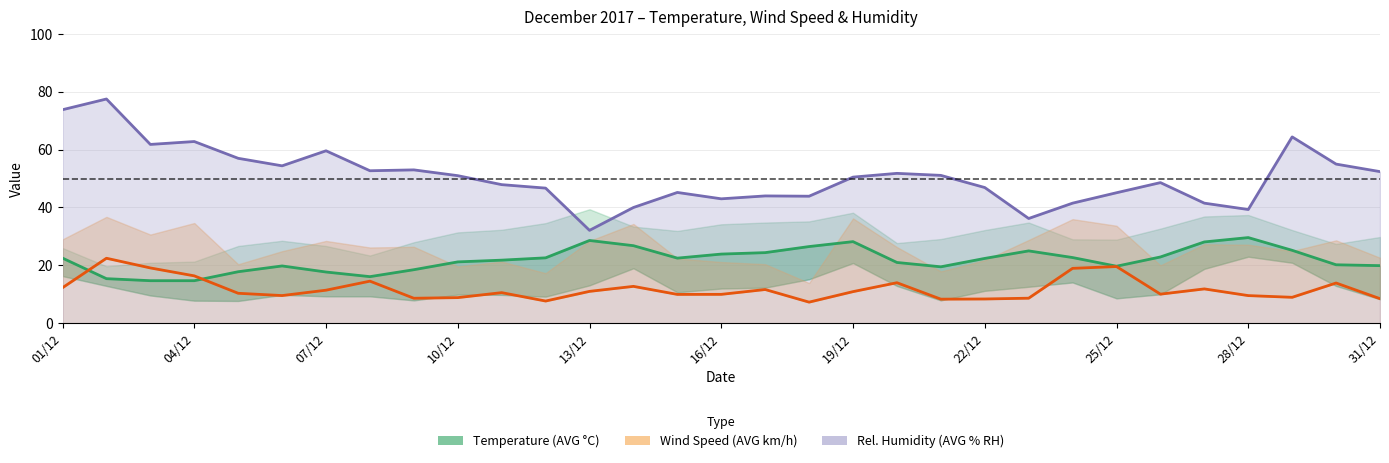

How many values in the Rel. Humidity (AVG % RH) series exceed 50?

16